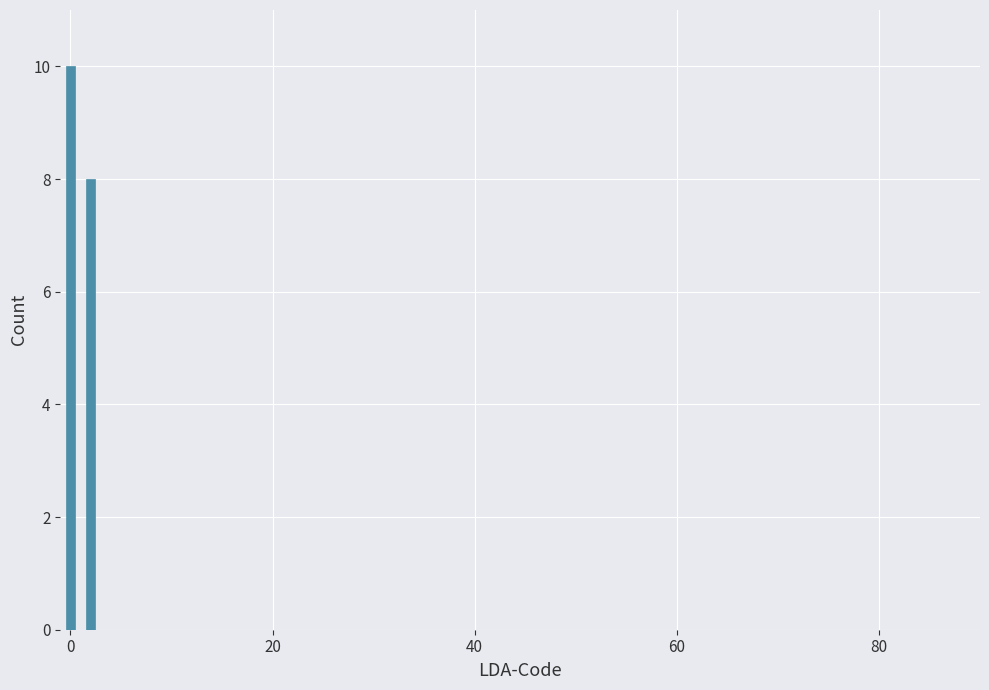

Read against the x-axis, roughly where is the centre of the tallest bar?

0